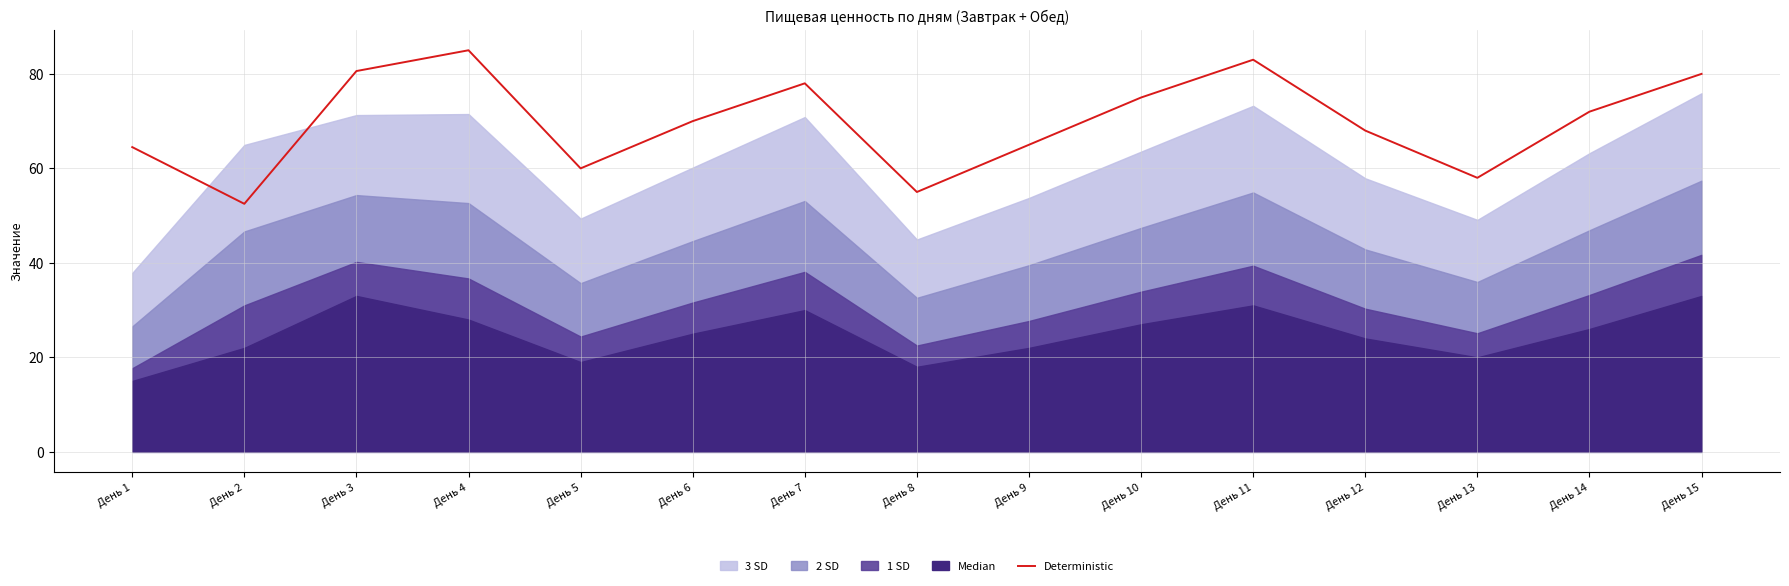

Which has a higher value, День 10 or День 14?

День 10